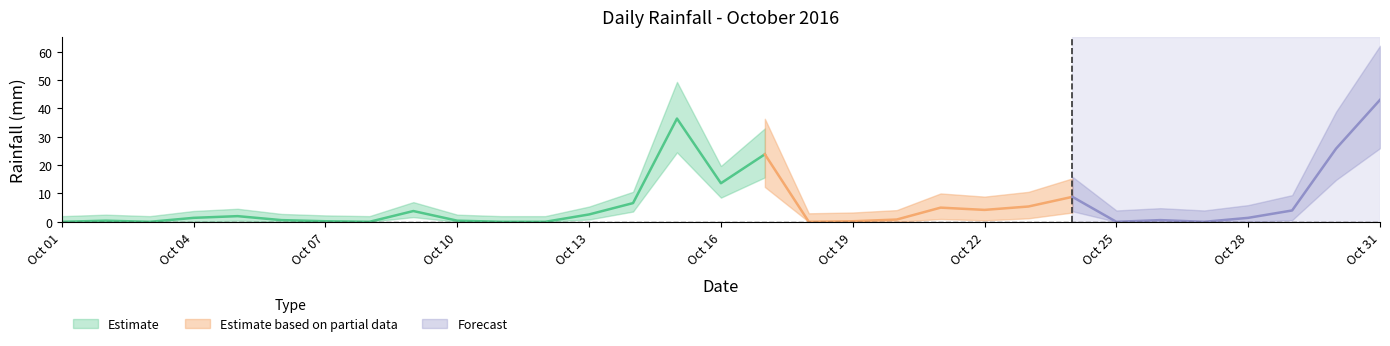

What is the maximum value shown in the chart?

43.0